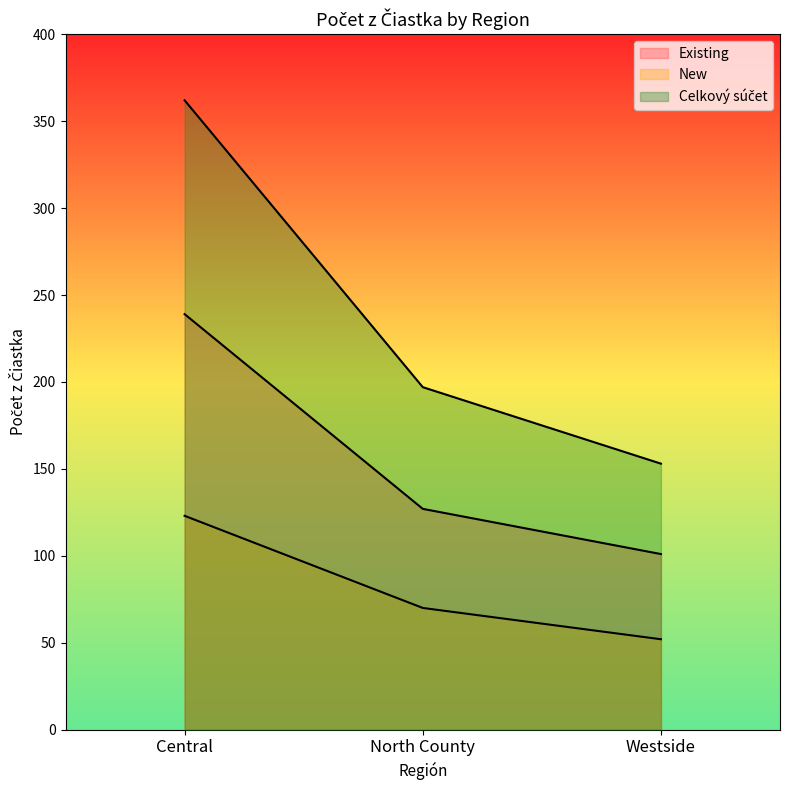

What is the smallest value displayed?

52